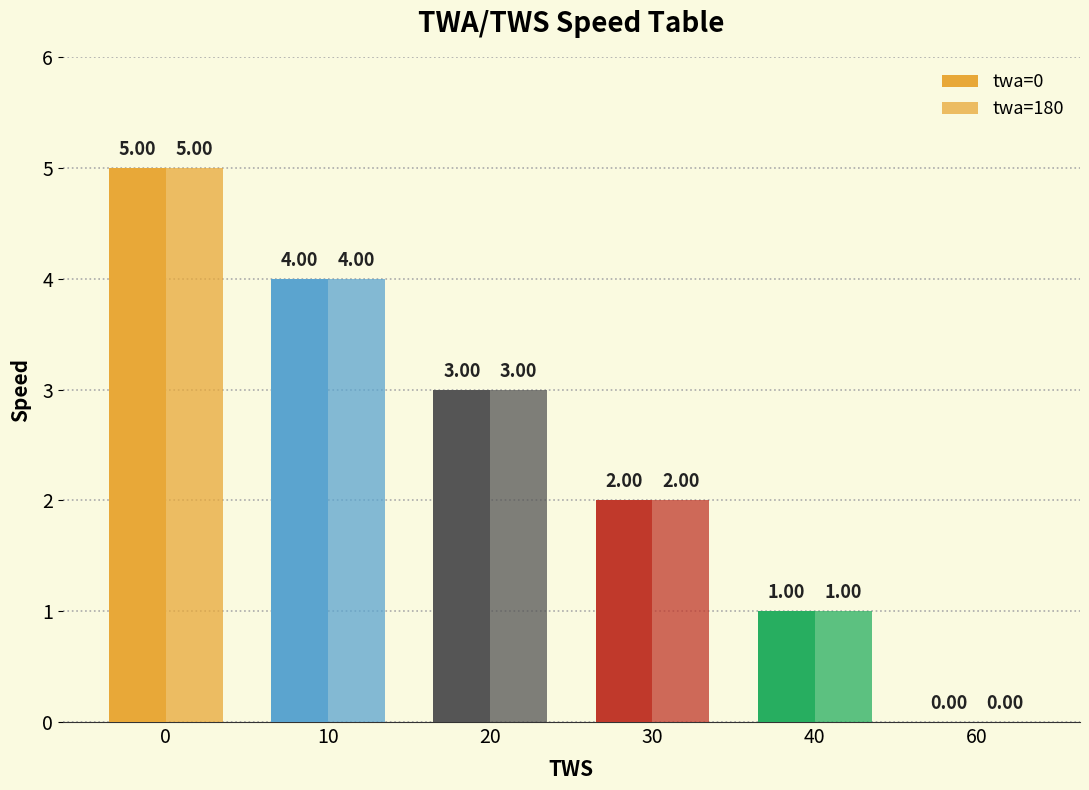

The twa=180 series shows 3 at 30. True or false?

False